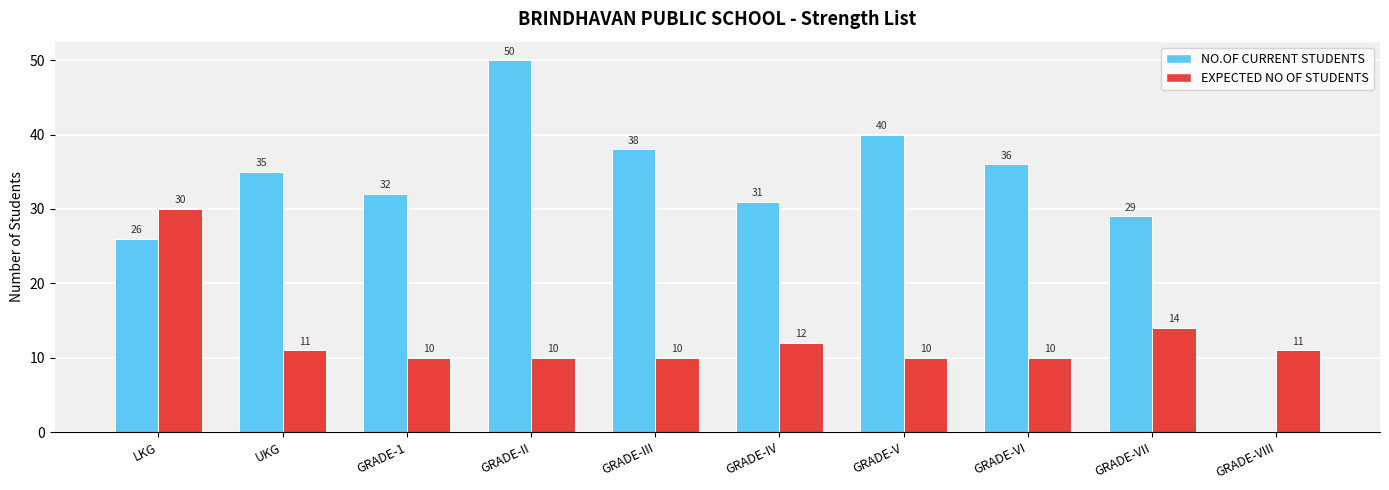

What is the total value across all series at GRADE-VII?

43